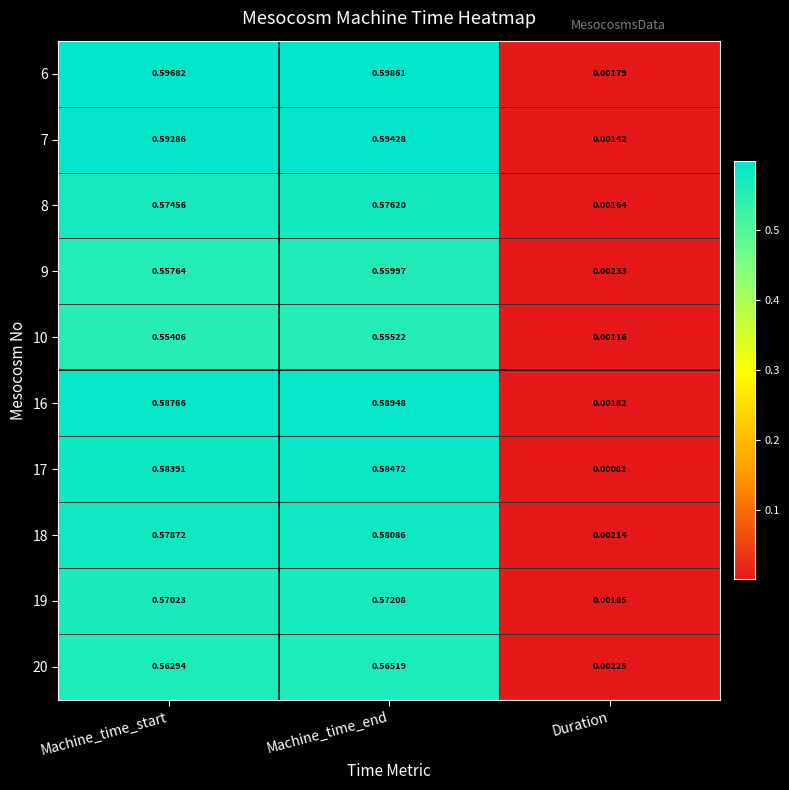

At Machine_time_start, list the series in order from smallest to largest.

10, 9, 20, 19, 8, 18, 17, 16, 7, 6